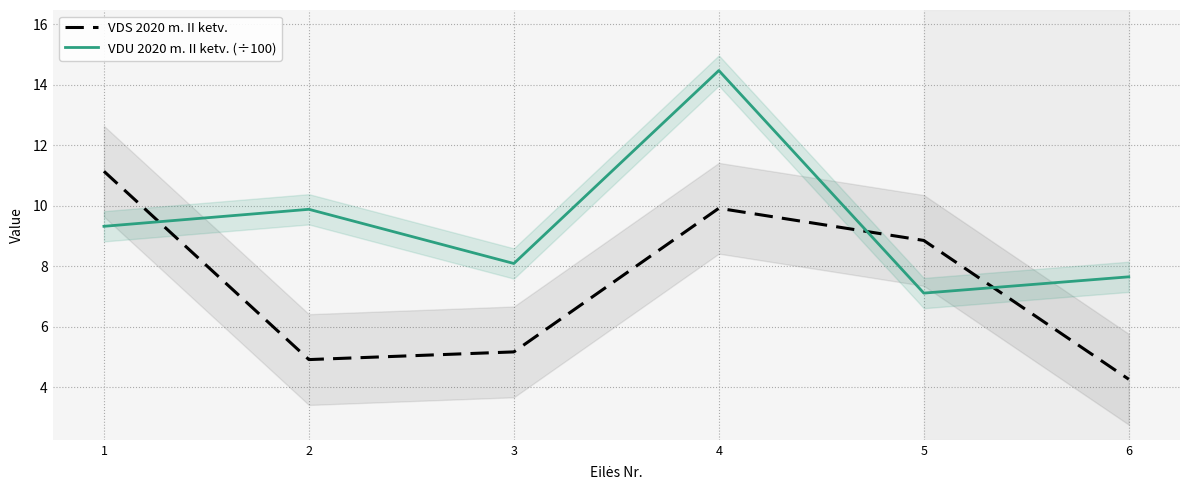

List the labels in order of VDU 2020 m. II ketv. (÷100) value, largest first.

4, 2, 1, 3, 6, 5